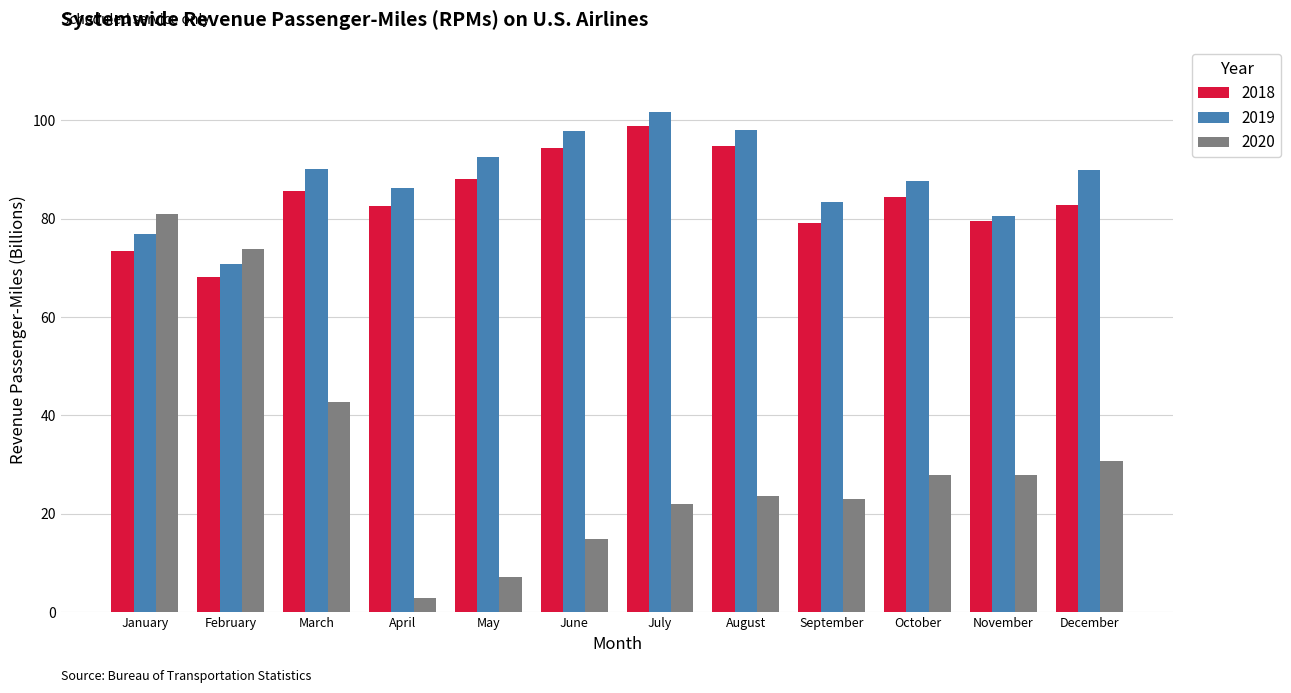

The 2018 series shows 32.9 at June. True or false?

False